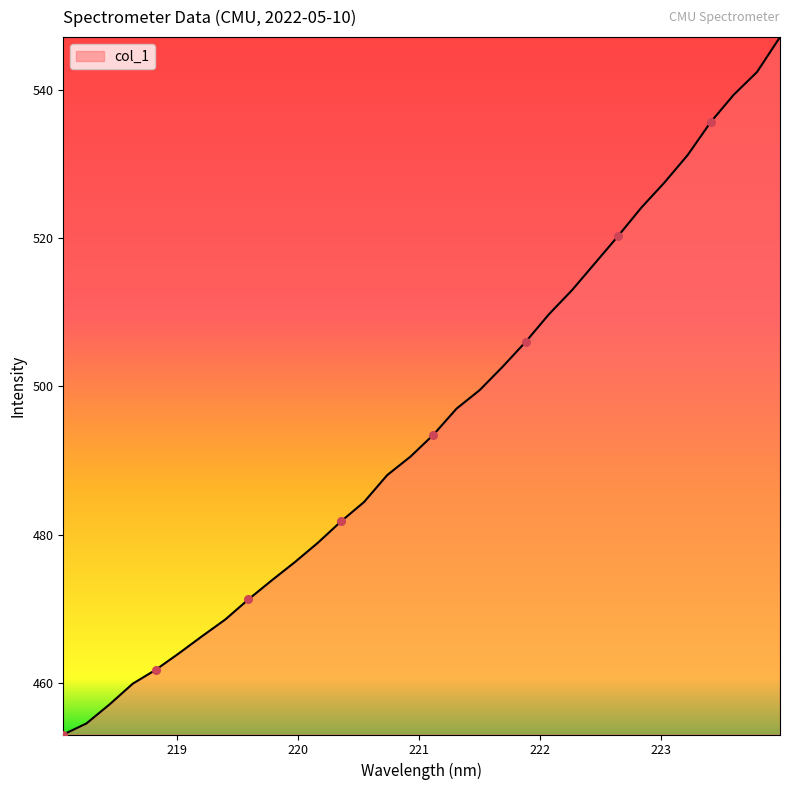

What is the minimum value shown in the chart?

453.0